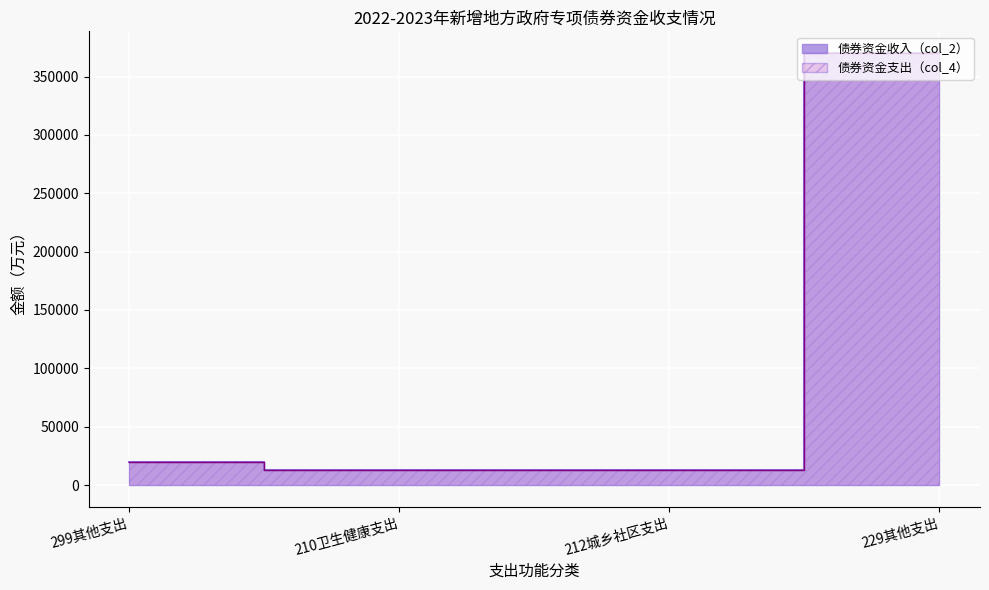

True or false: 债券资金收入（col_2） and 债券资金支出（col_4） cross at least once.

False